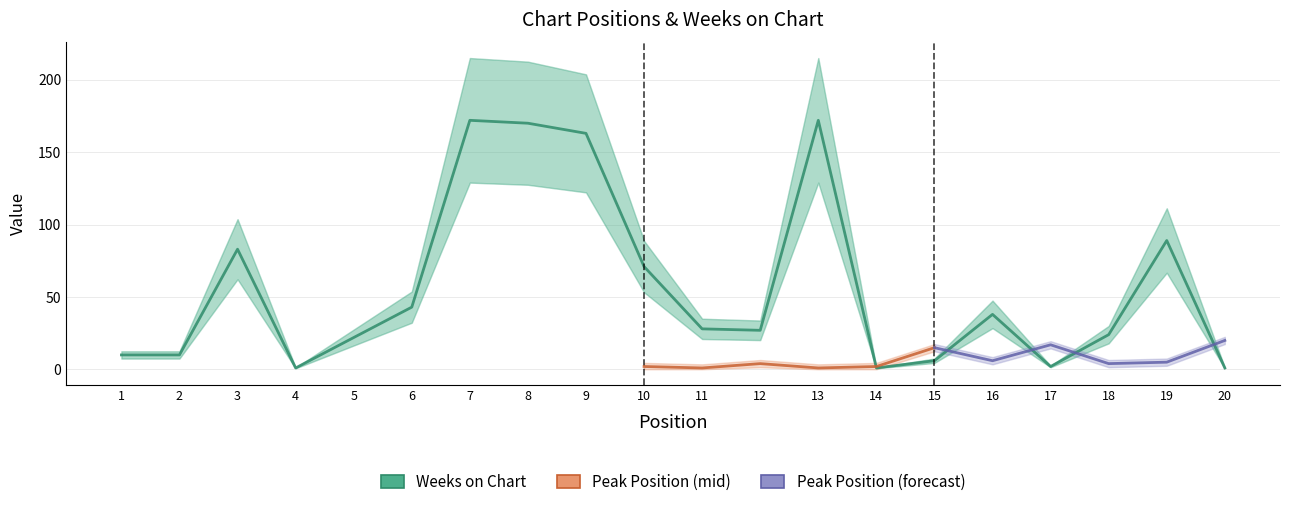

How many data points are less than 28?

10